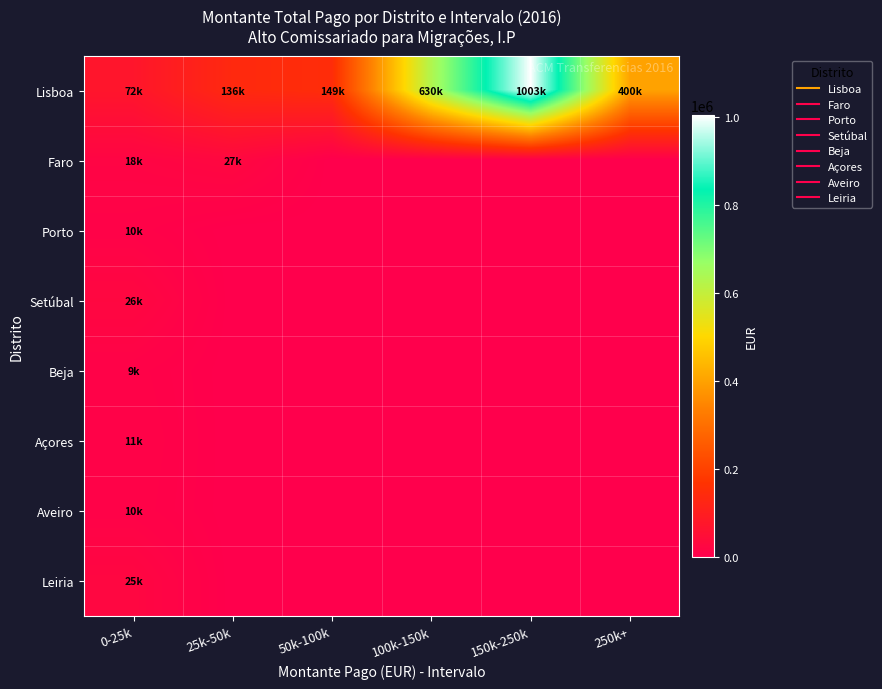

At how many categories does at least one series exceed 690520?

1